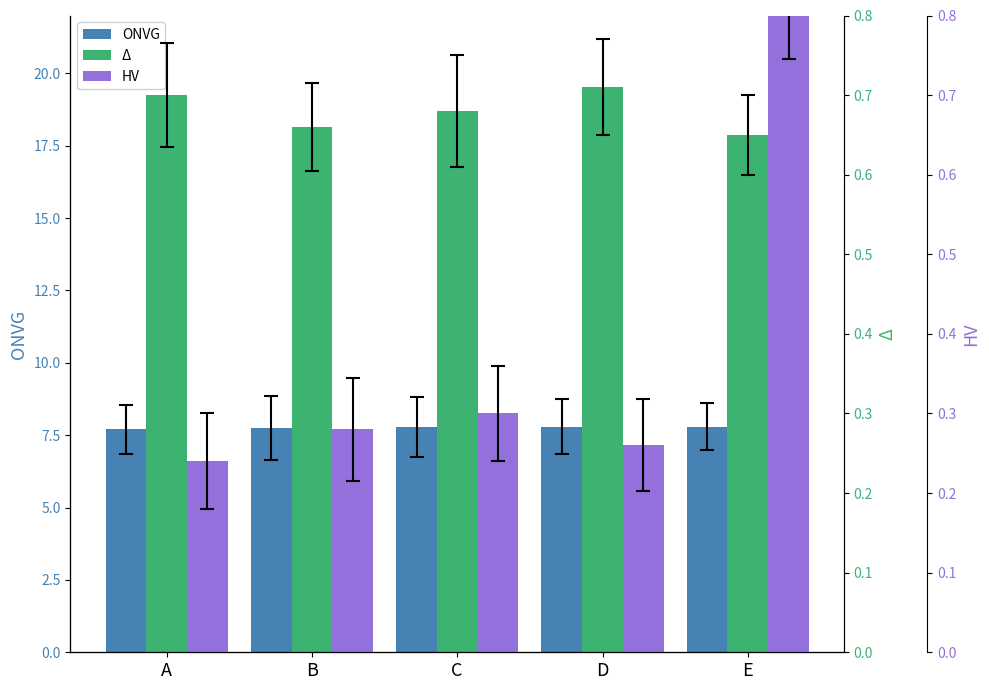

Is it true that ONVG equals 7.8 at E?

True